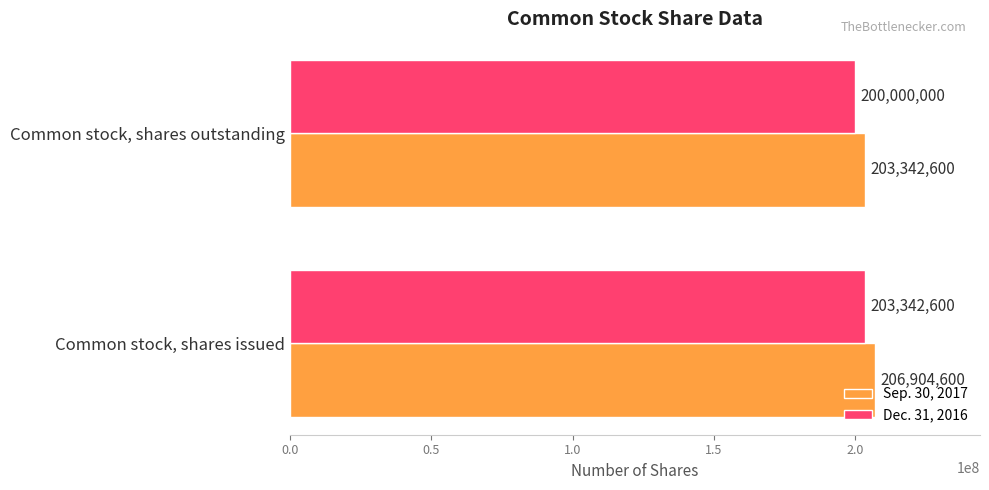

What value does the Sep. 30, 2017 series have at Common stock, shares issued?

206904600